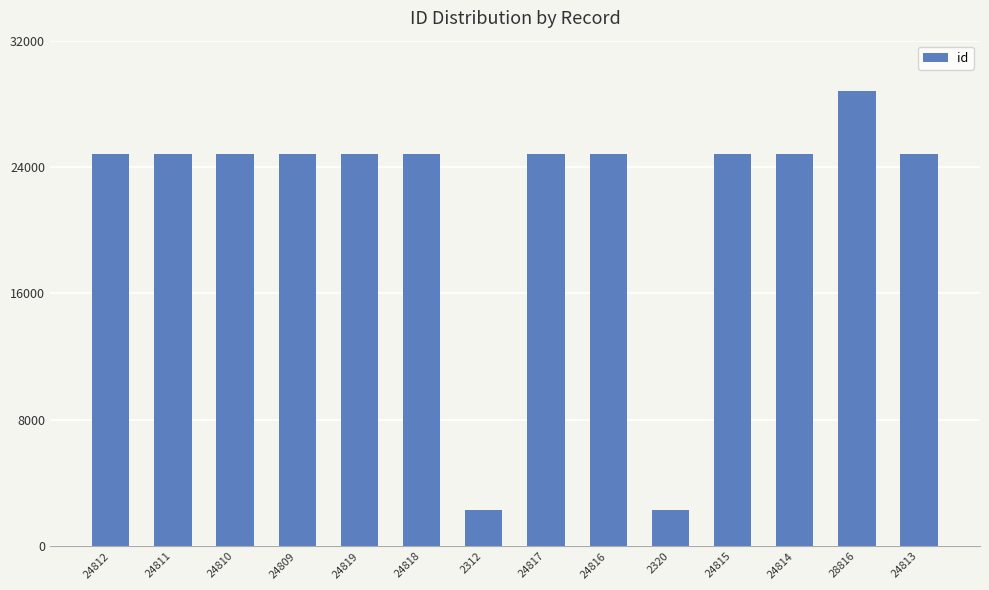

What is the sum of all values?

306402